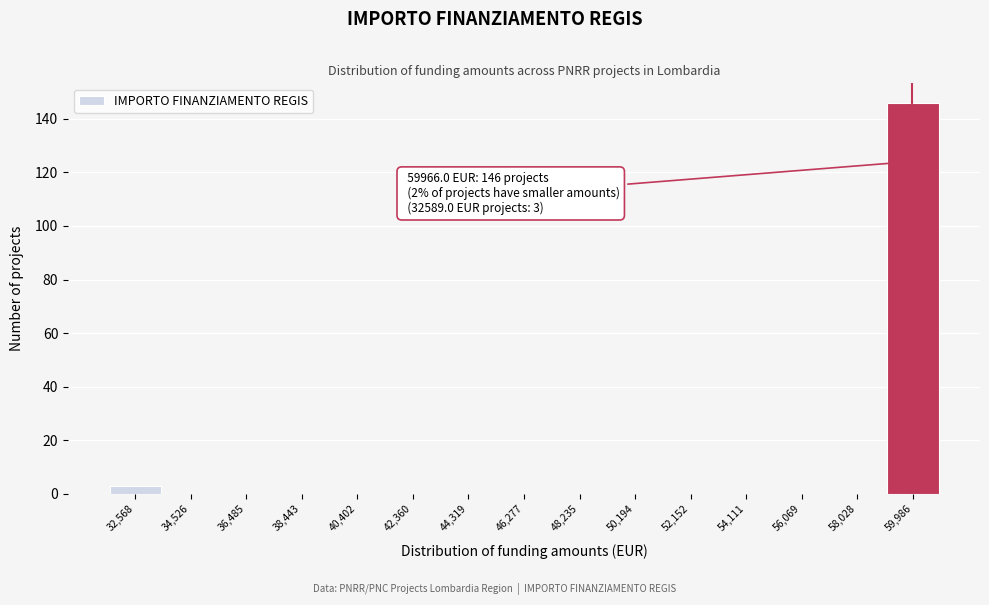

Which range on the x-axis has the tallest bar?

59000 to 61000